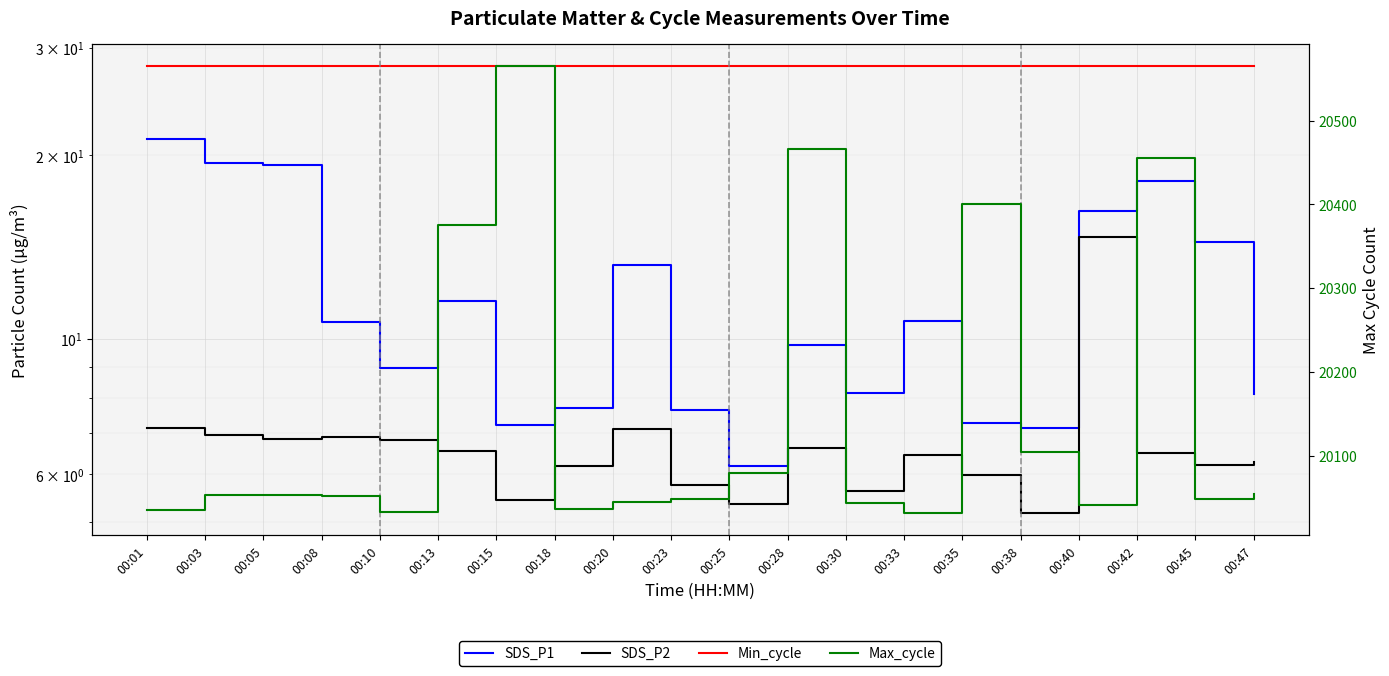

Rank the categories by SDS_P1 value from highest to lowest.

00:01, 00:03, 00:05, 00:42, 00:40, 00:45, 00:20, 00:13, 00:33, 00:08, 00:28, 00:10, 00:30, 00:47, 00:18, 00:23, 00:35, 00:15, 00:38, 00:25